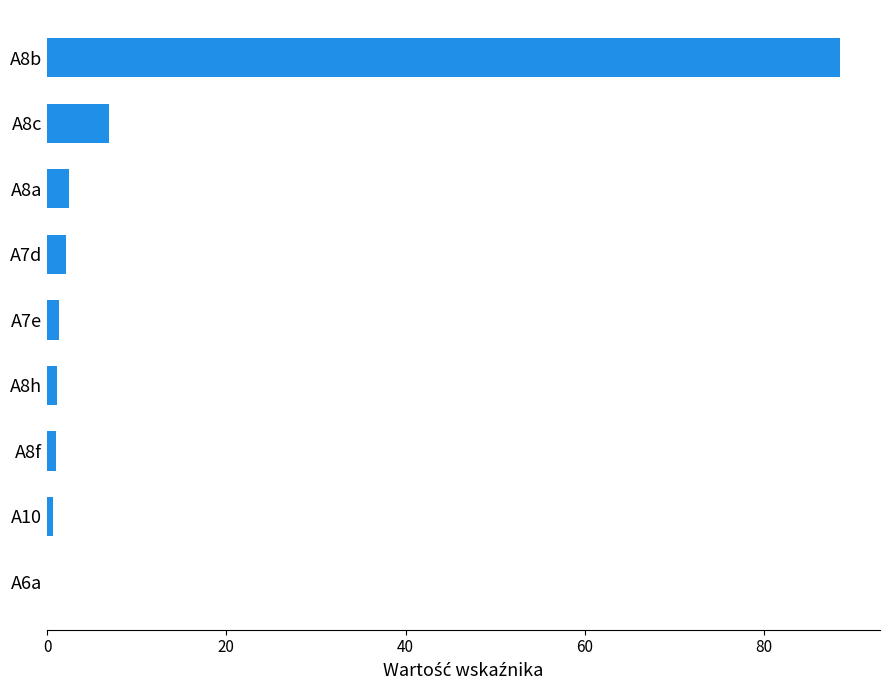

Between A8c and A8b, which is larger?

A8b